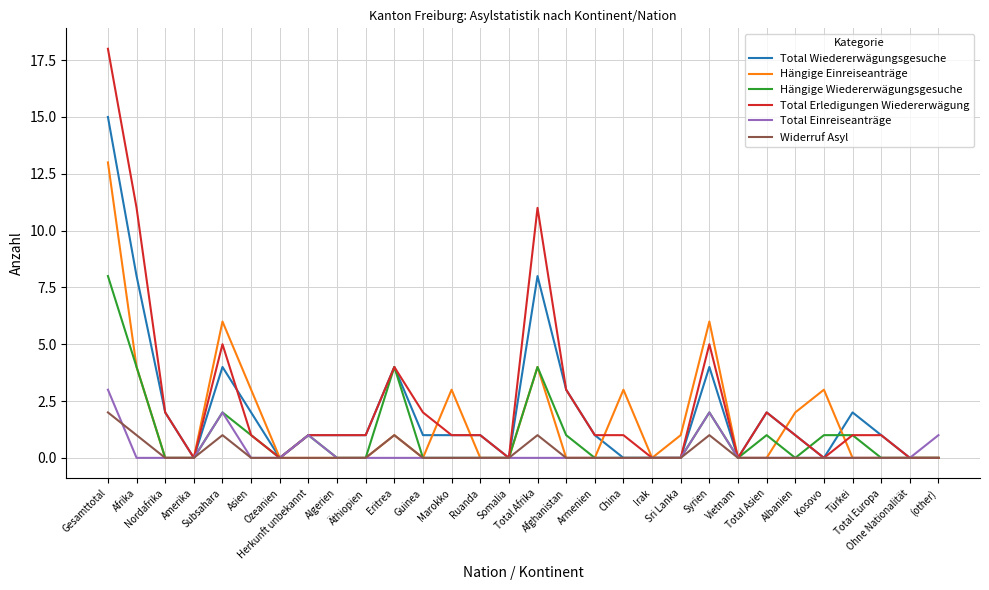

Count the Hängige Wiedererwägungsgesuche values in the range 0 to 1.

24